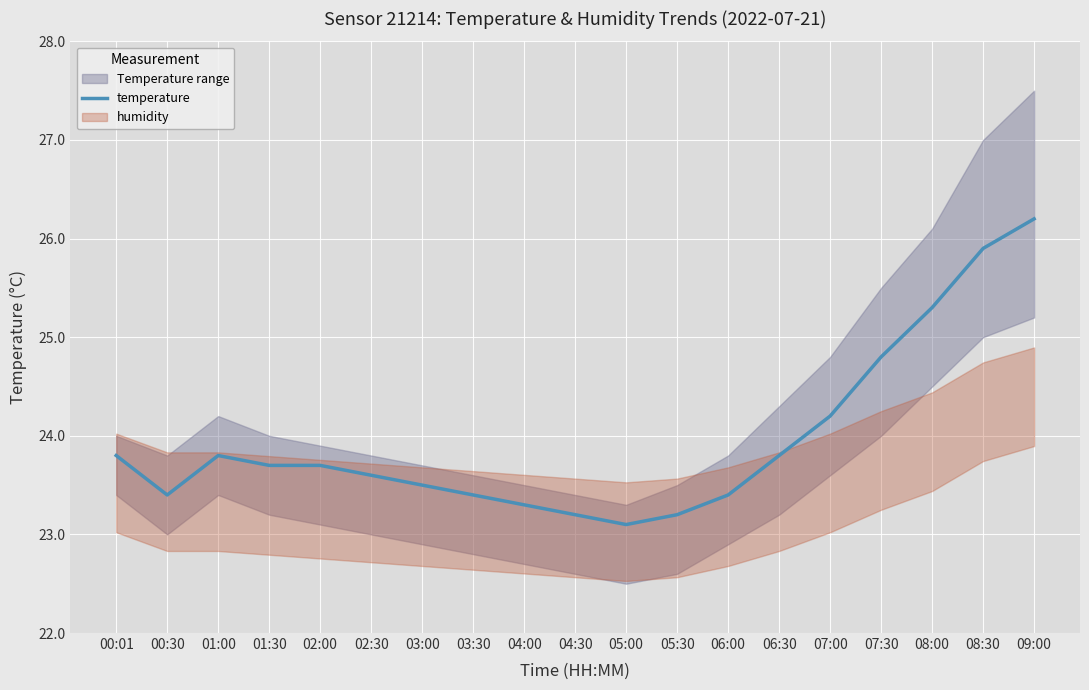

The chart shows a value of 23.6 at 02:30. True or false?

True